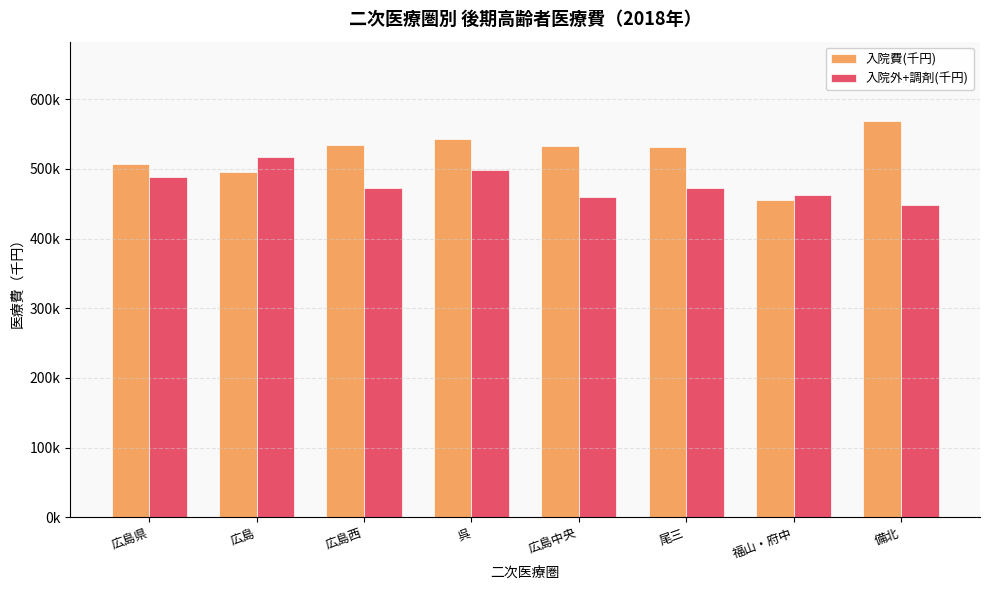

What is the sum of all 入院費(千円) values?

4167821.5